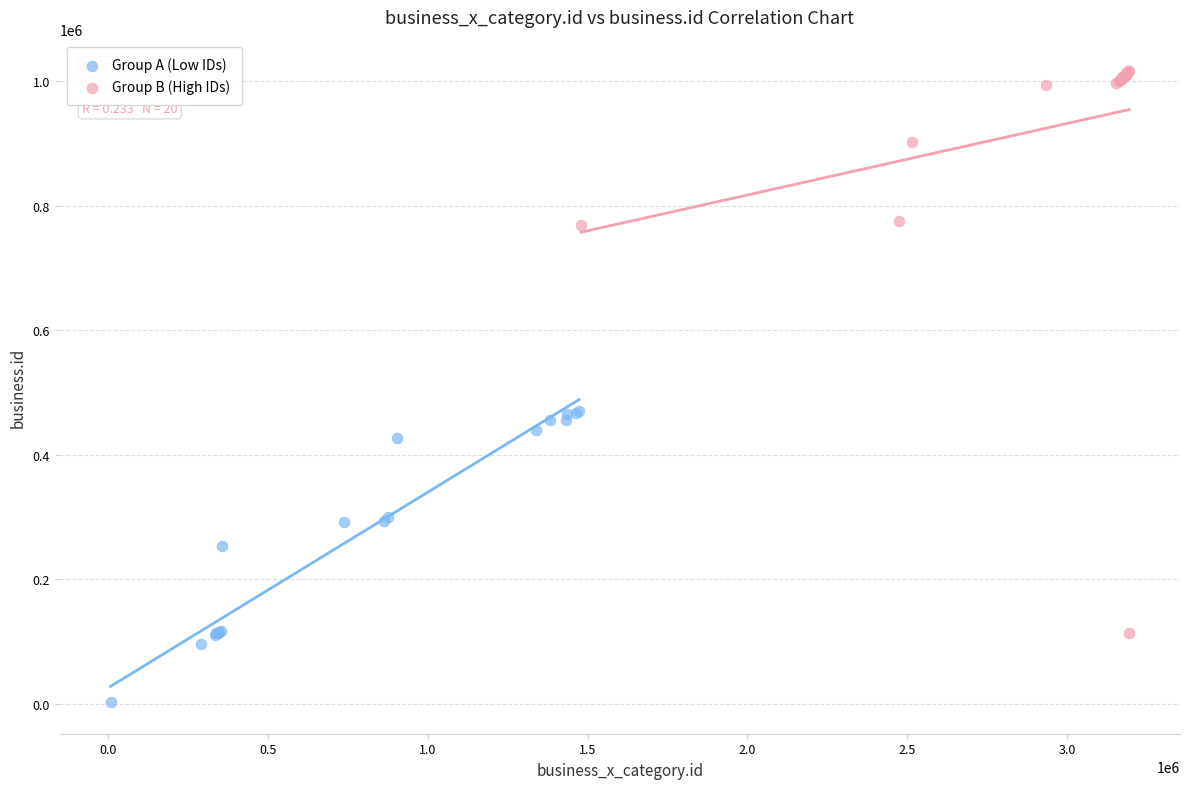

Which series has the largest Y range (max minus min)?

Group B (High IDs)